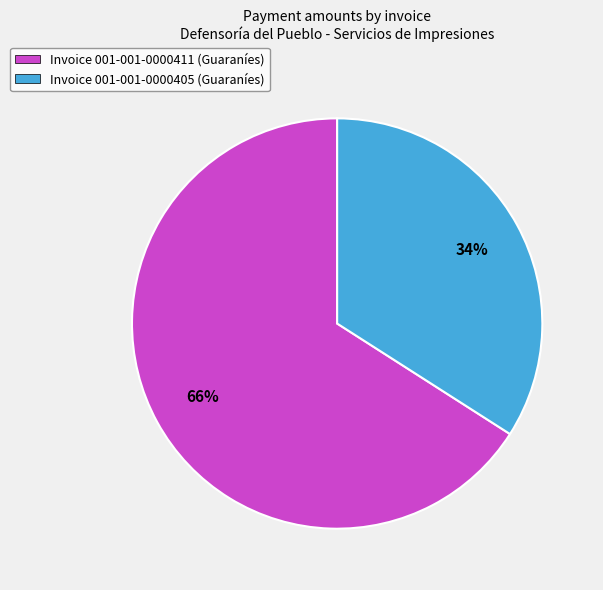

Which slice is the largest?

Invoice 001-001-0000411 (Guaraníes)